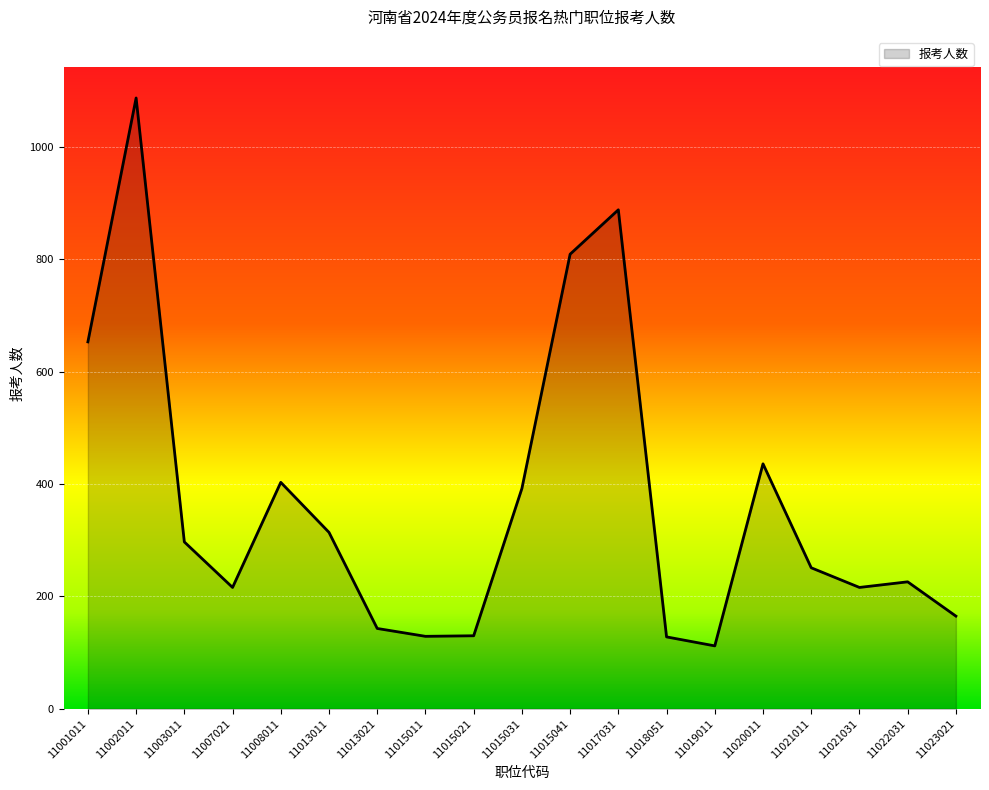

True or false: the data shows 65 at 11007021.

False